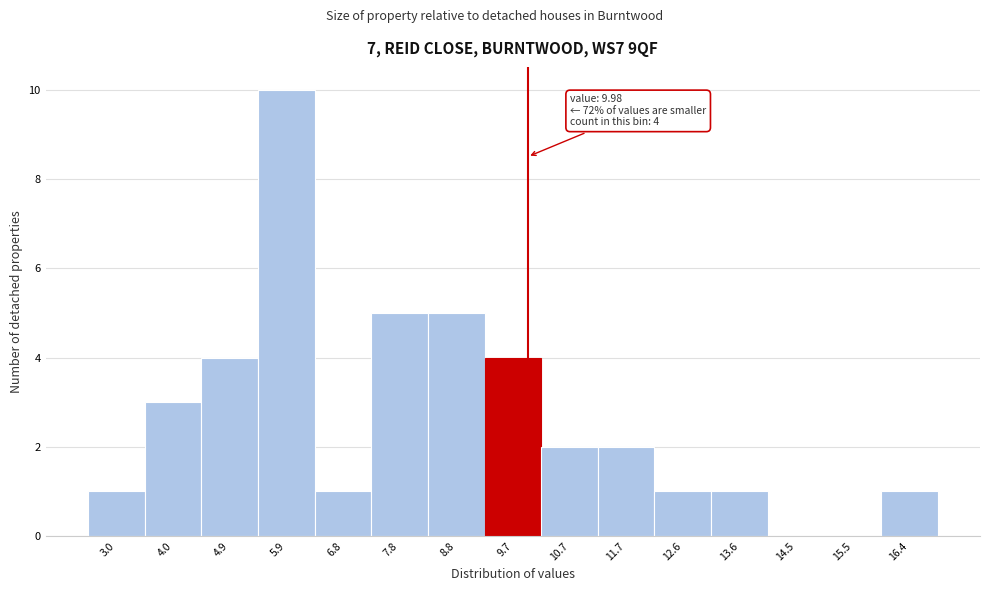

Which range on the x-axis has the tallest bar?

5.41 to 6.37